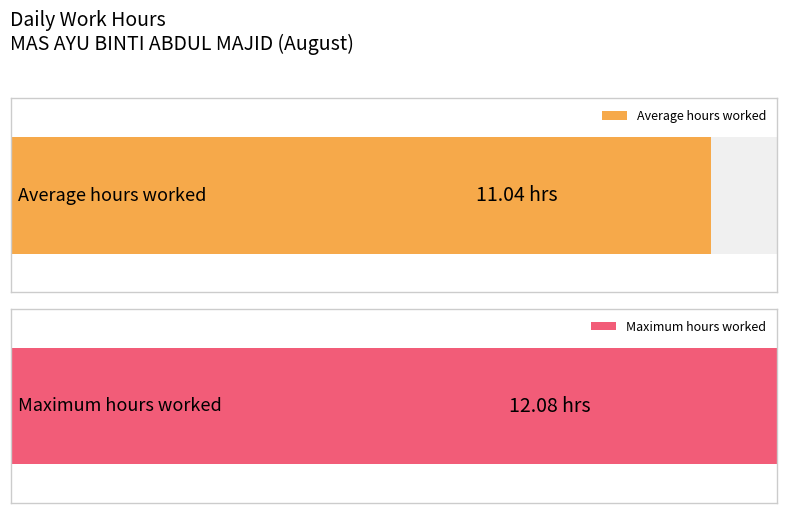

Between 19 and 24, which is larger?

24